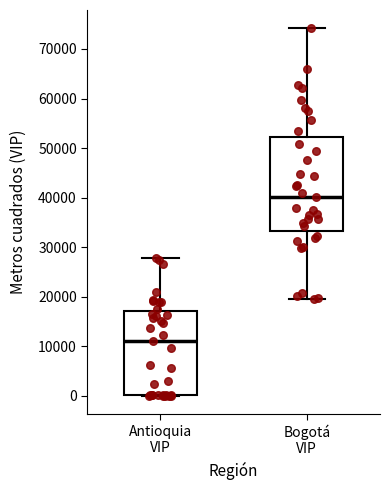

Reading left to right, transcribe this box plot: for each box, give where its median line is, the range the box spans, and where its two whiskers end, as read against the y-axis. The values are not printed on the chart, so give them approximately, as read against the axis.

Antioquia VIP: median 11000, box 0 to 17000, whiskers 0 to 28000
Bogotá VIP: median 40000, box 33000 to 52000, whiskers 20000 to 74000